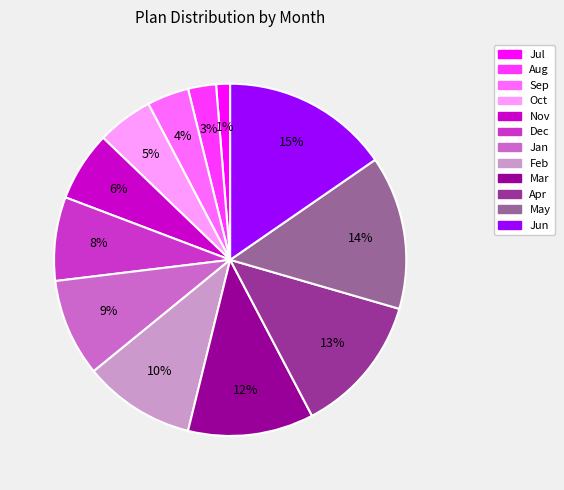

What is the smallest slice in the pie chart?

Jul